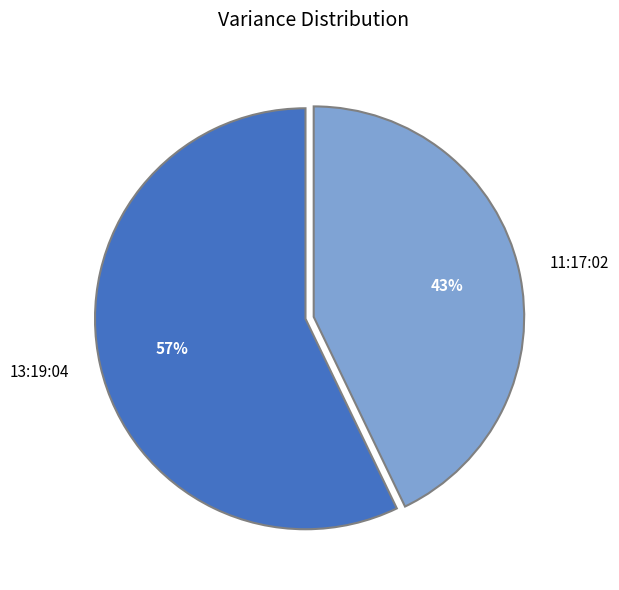

Between 13:19:04 and 11:17:02, which is larger?

13:19:04